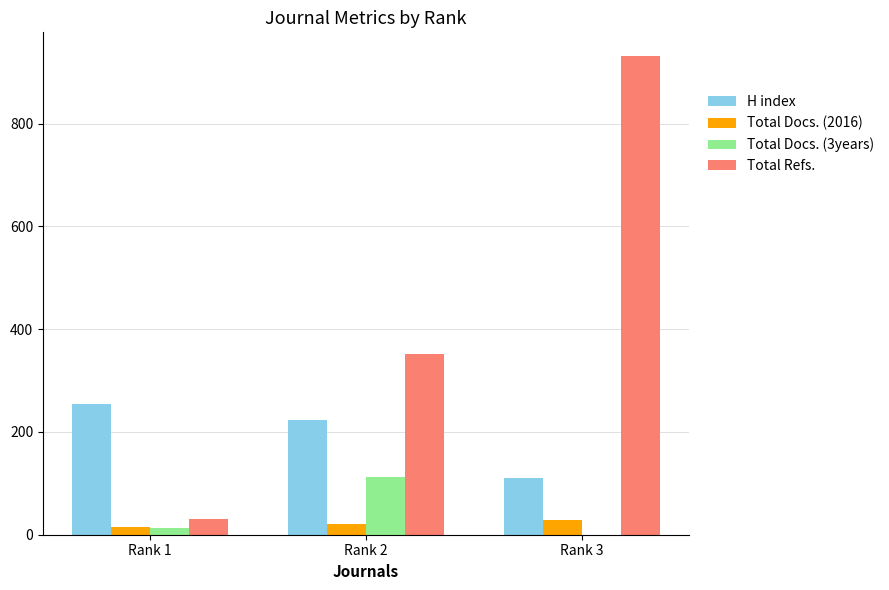

Where is Total Refs. nearest to the value 481?

Rank 2